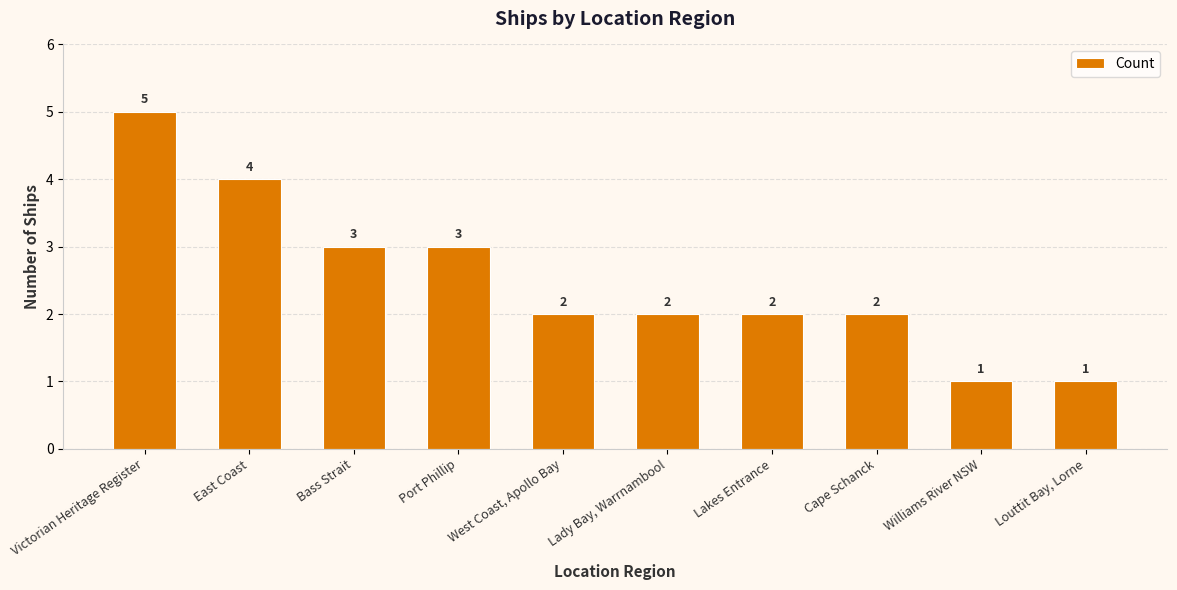

What is the change in value from East Coast to Cape Schanck?

-2